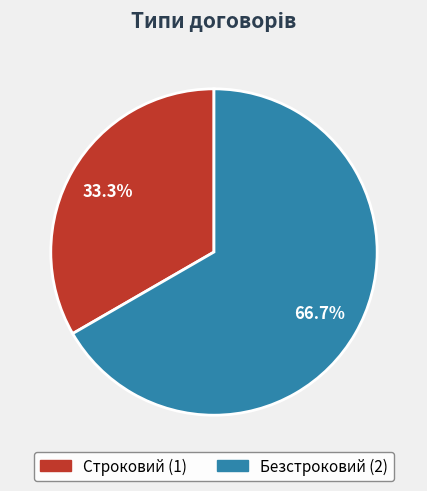

To the nearest percent, what is the difference between the largest and smallest slice percentages?

33%